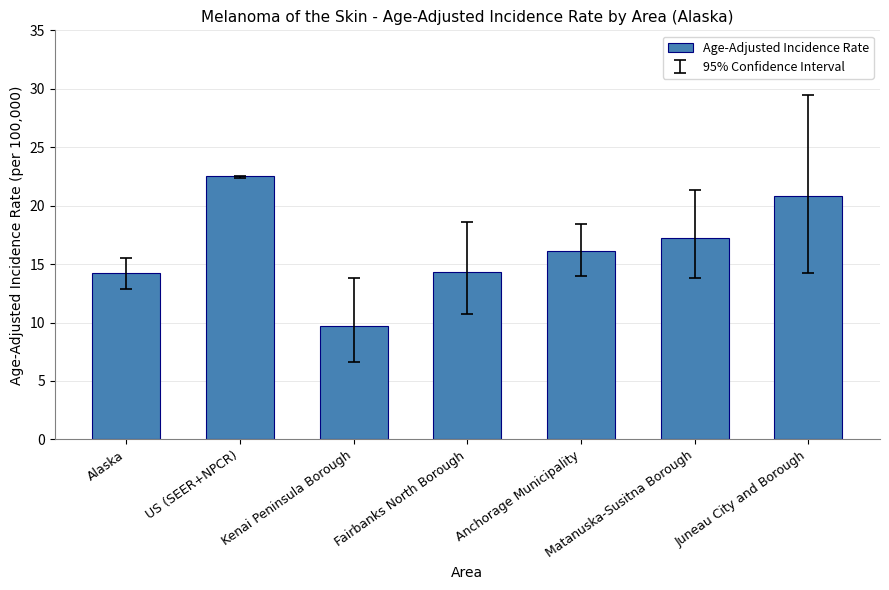

What is the maximum value shown in the chart?

22.5